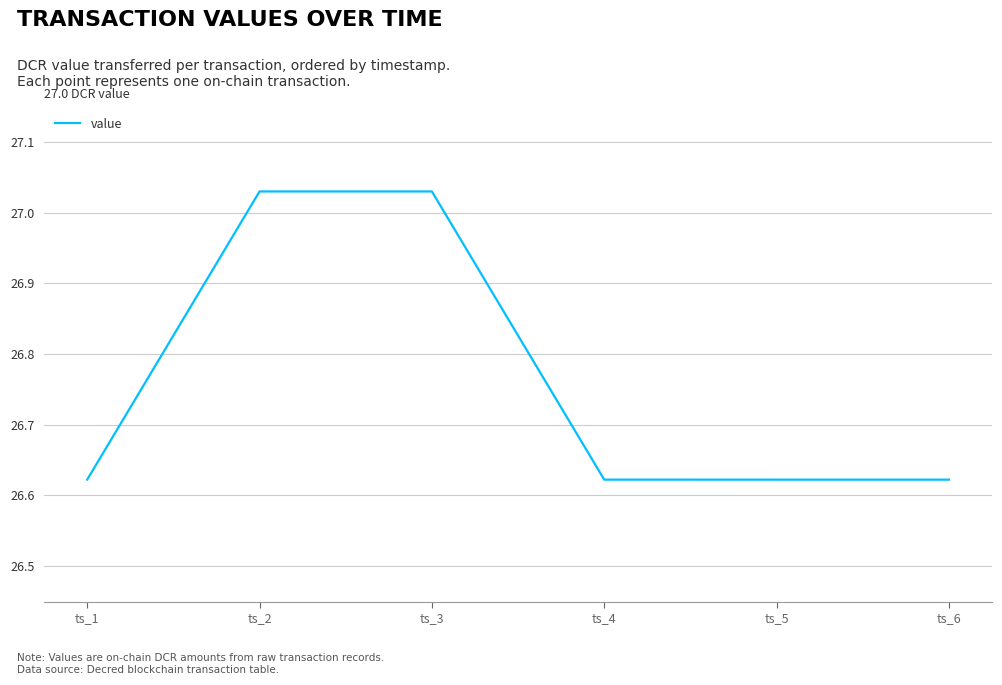

Count the number of categories in the chart.

6